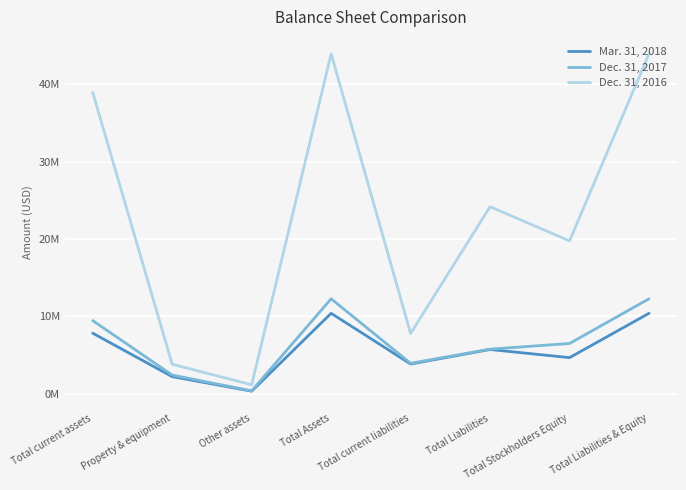

True or false: Dec. 31, 2016 has more than 2 points higher than both neighbors.

False